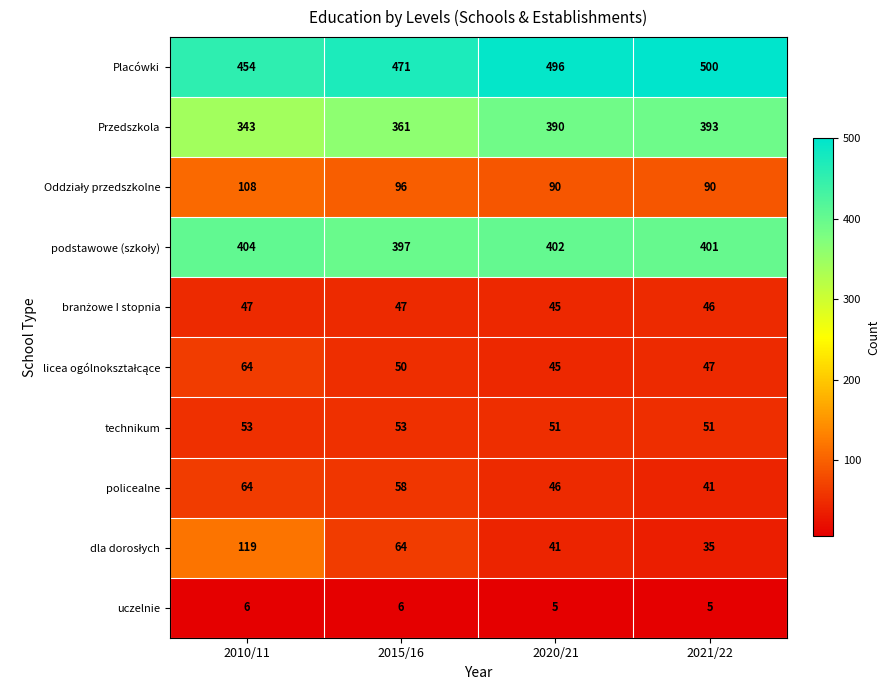

Which series changed the most between 2015/16 and 2020/21?

Przedszkola